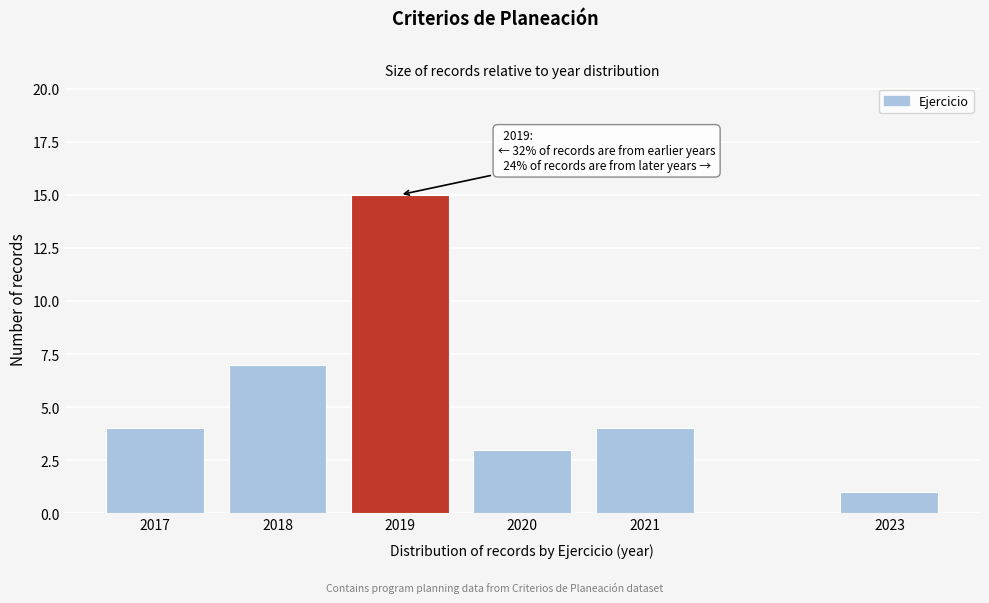

Reading right to left, list all the values displayed in this chart.

1	4	3	15	7	4